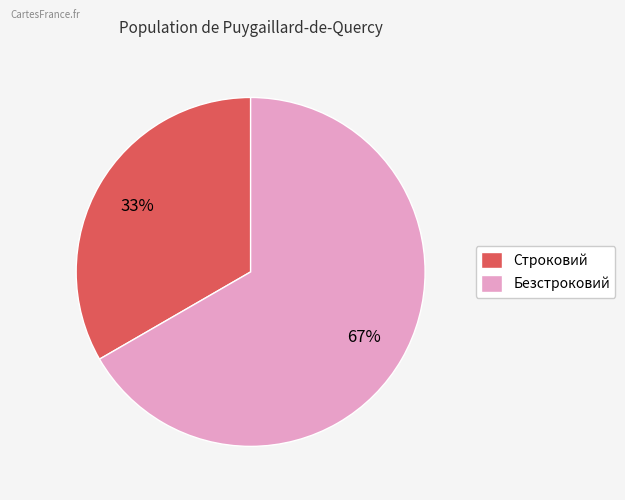

What is the ratio of the value at Строковий to the value at Безстроковий?

0.5